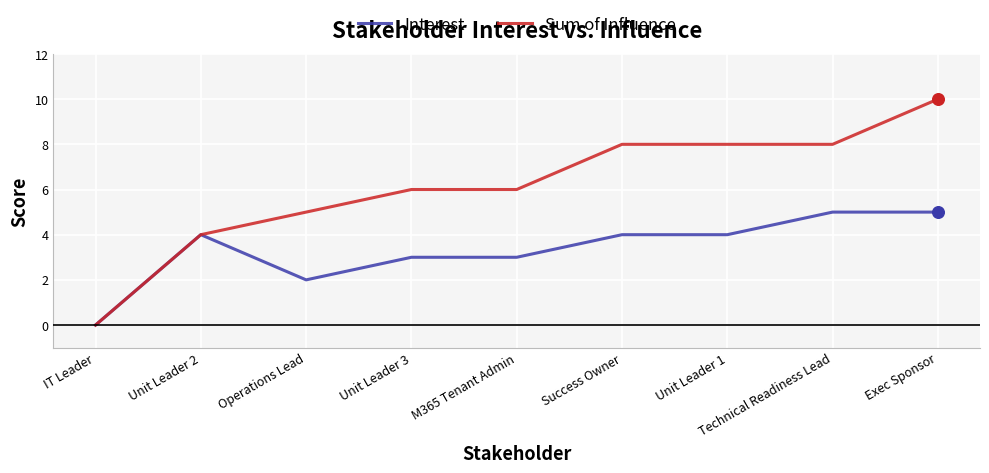

Which series has the widest spread of values?

Sum of Influence